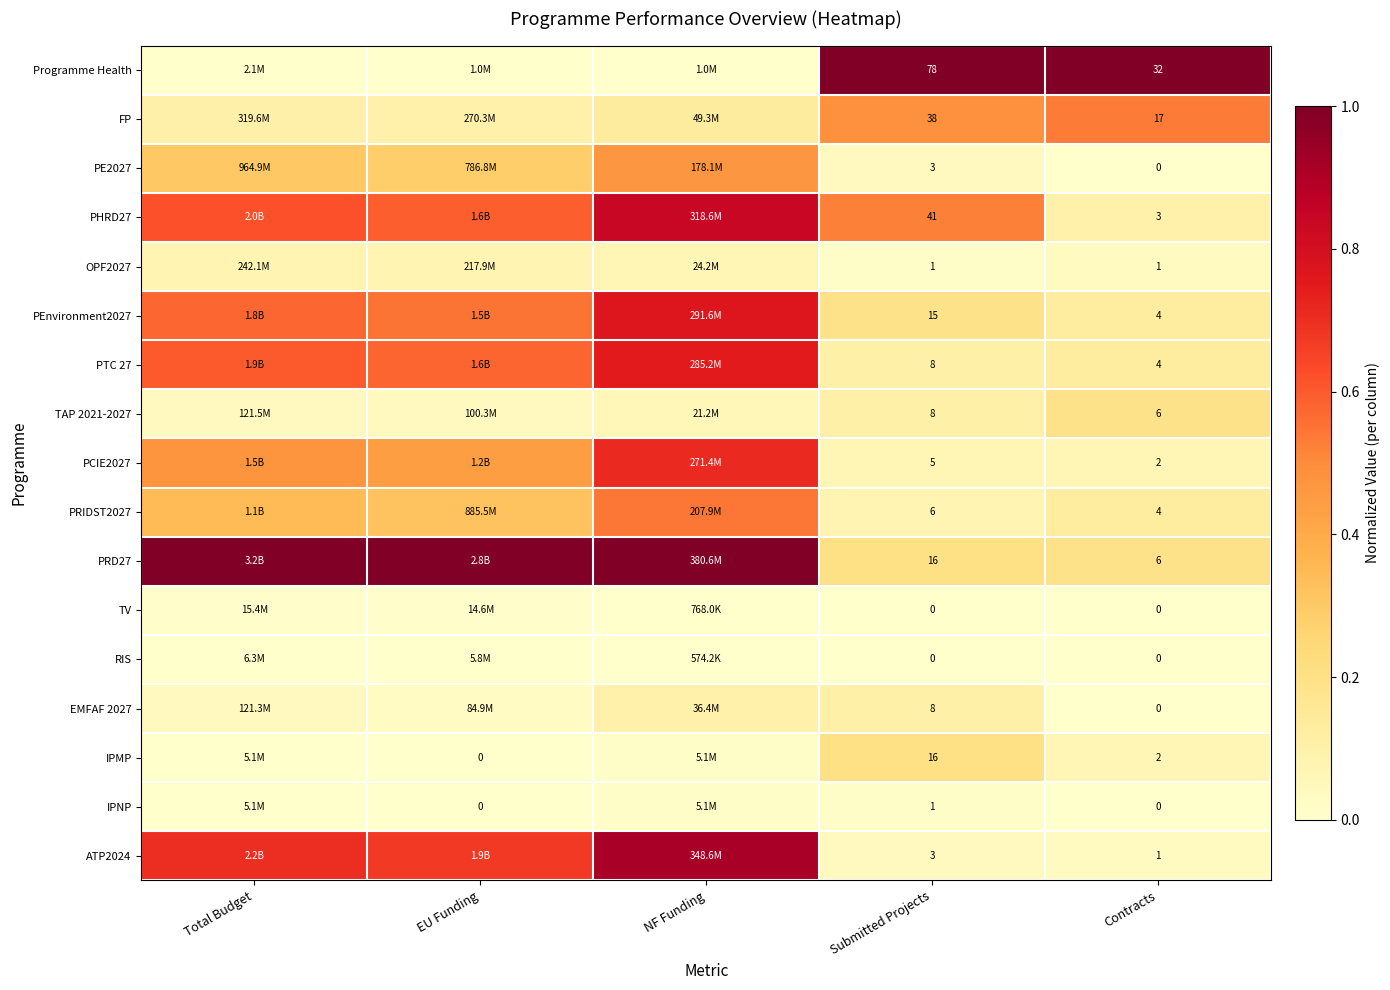

Is the value of PCIE2027 at Submitted Projects greater than the value of PHRD27 at Contracts?

Yes